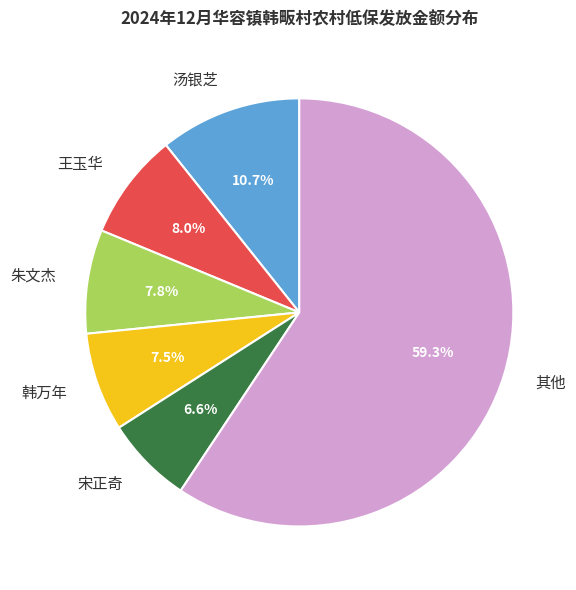

Which category has the smallest portion of the pie?

宋正奇